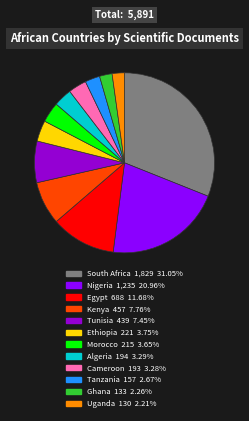

Is the sum of Uganda and Algeria greater than half?

No